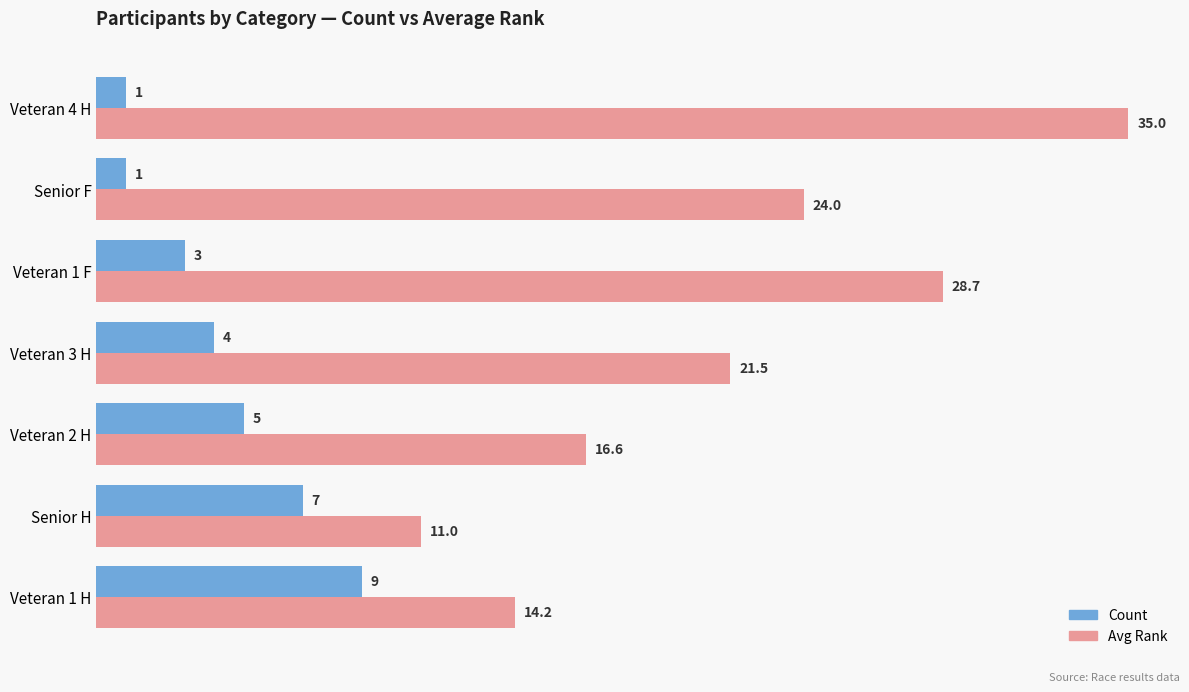

What is the smallest value displayed?

1.0